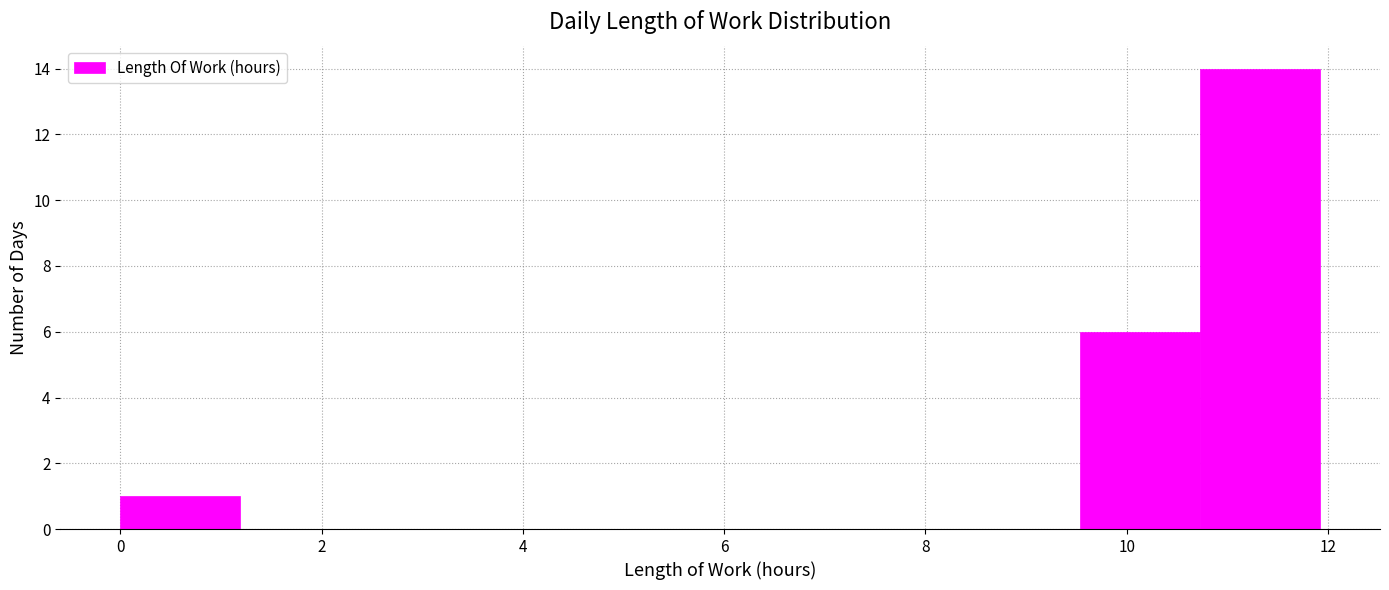

Reading left to right, transcribe this chart: for each bar, give the range it covers on the x-axis and its height. Neither the bar edges nor the heights are printed on the chart, so give them approximately, as read against the axes.

0.0 to 1.2: 1
1.2 to 2.4: 0
2.4 to 3.6: 0
3.6 to 4.8: 0
4.8 to 6.0: 0
6.0 to 7.2: 0
7.2 to 8.4: 0
8.4 to 9.6: 0
9.6 to 10.8: 6
10.8 to 12.0: 14